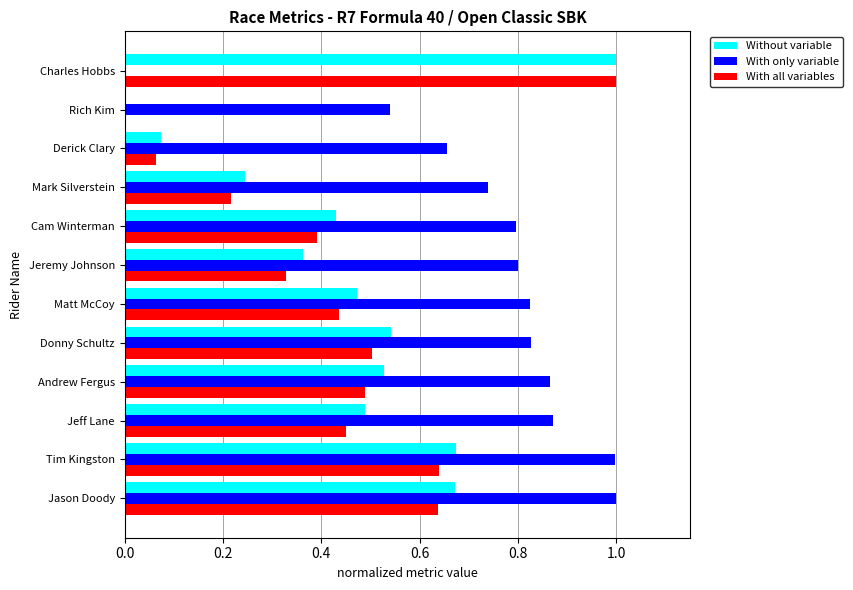

Which series changed the most between Jeff Lane and Mark Silverstein?

Without variable